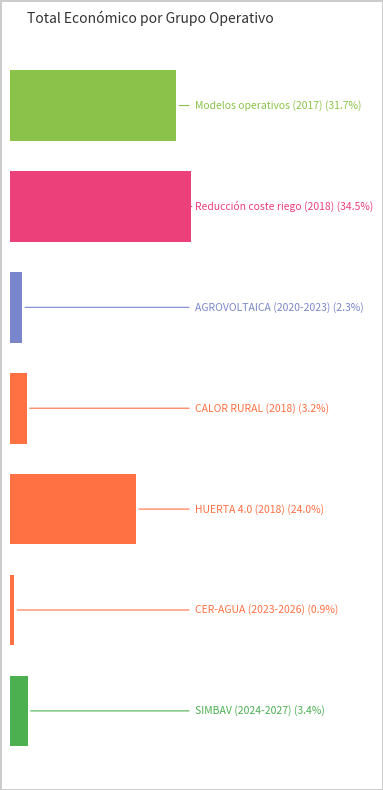

Are the bars horizontal?

Yes